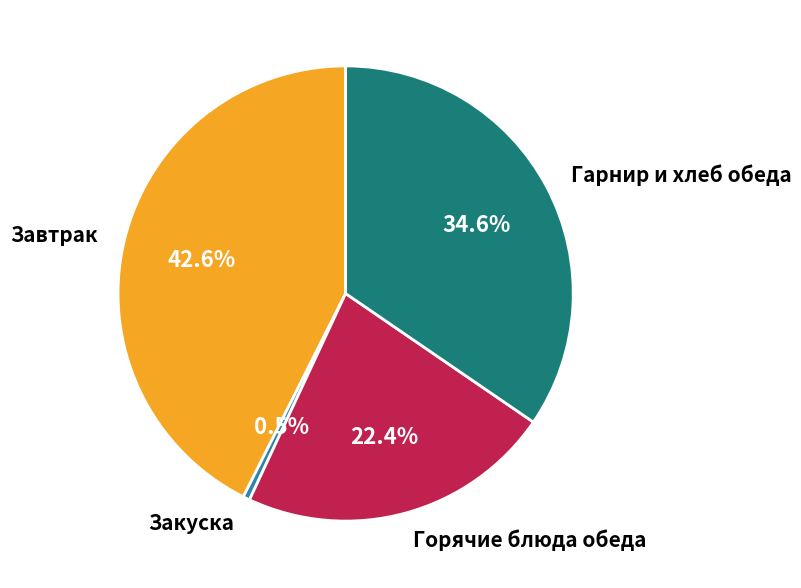

Which has a higher value, Завтрак or Гарнир и хлеб обеда?

Завтрак